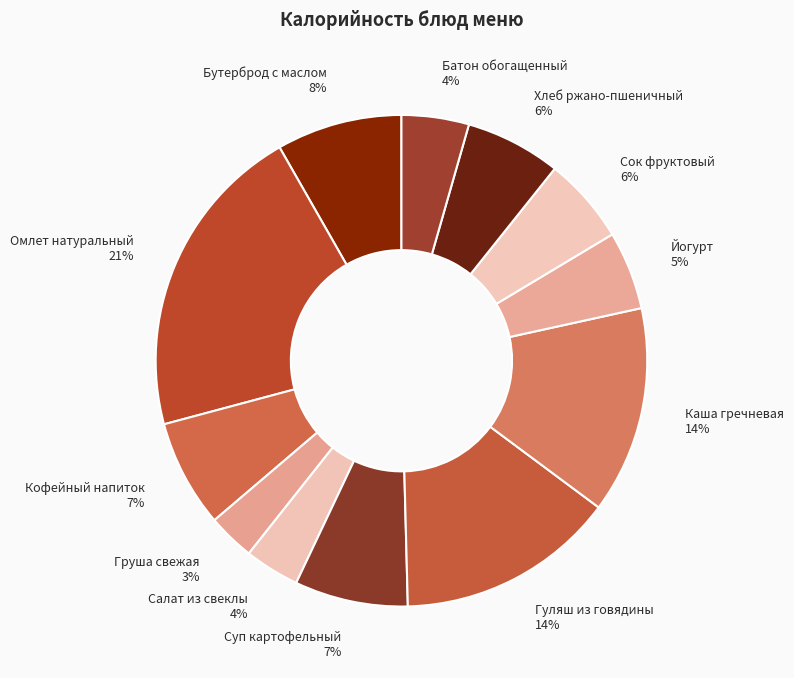

True or false: Салат из свеклы accounts for 4% of the total.

True